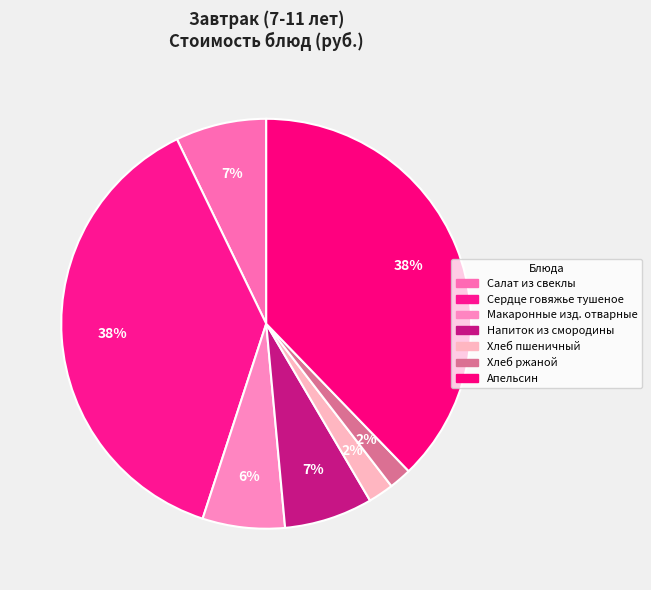

True or false: Сердце говяжье тушеное accounts for 38% of the total.

True